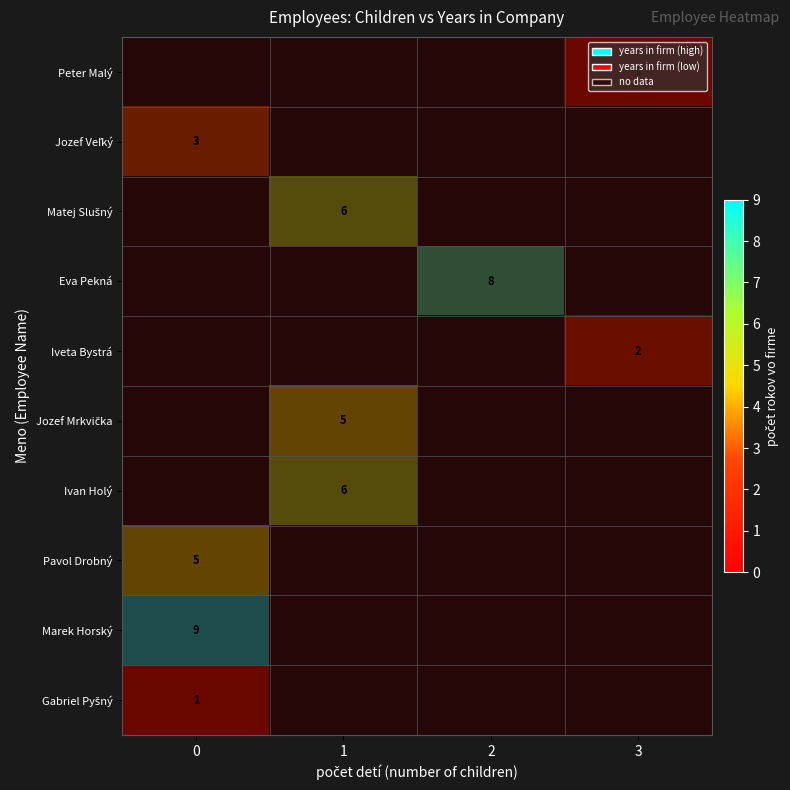

Between 2 and 3, which series saw the biggest shift?

row_0